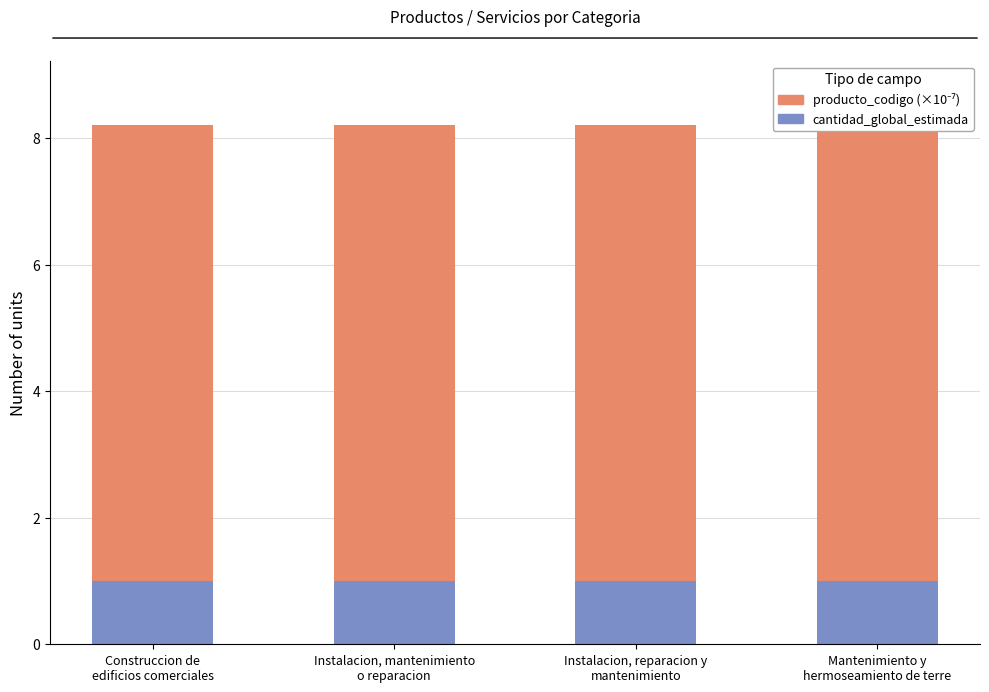

Count the number of categories in the chart.

4